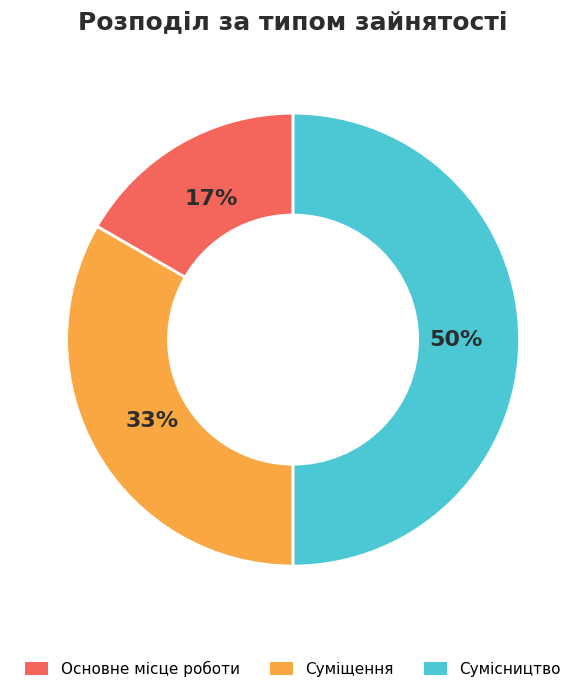

To the nearest percent, what is the difference between the largest and smallest slice percentages?

33%